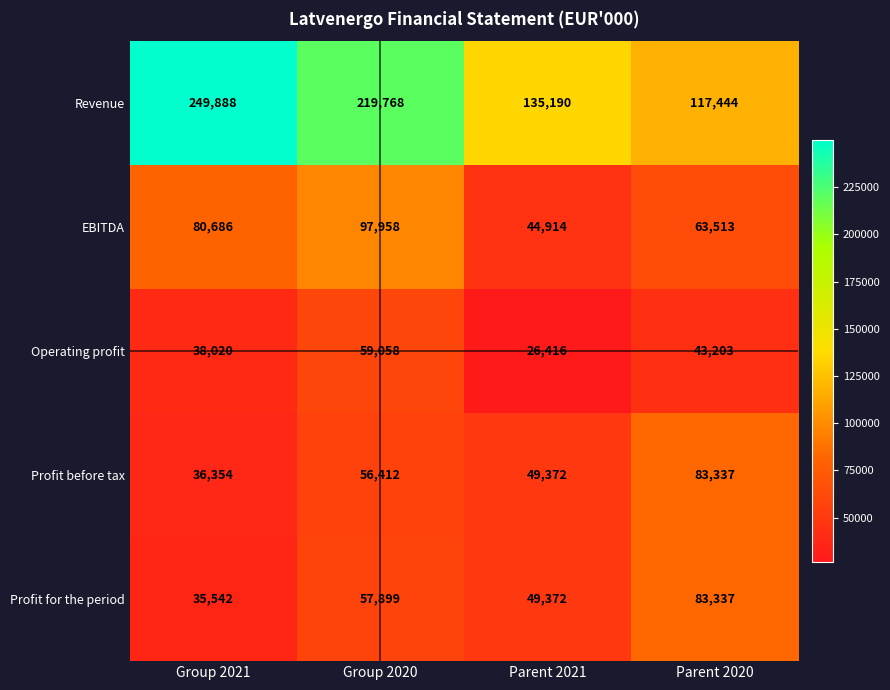

What is the difference between the highest and lowest values at Group 2020?

163356